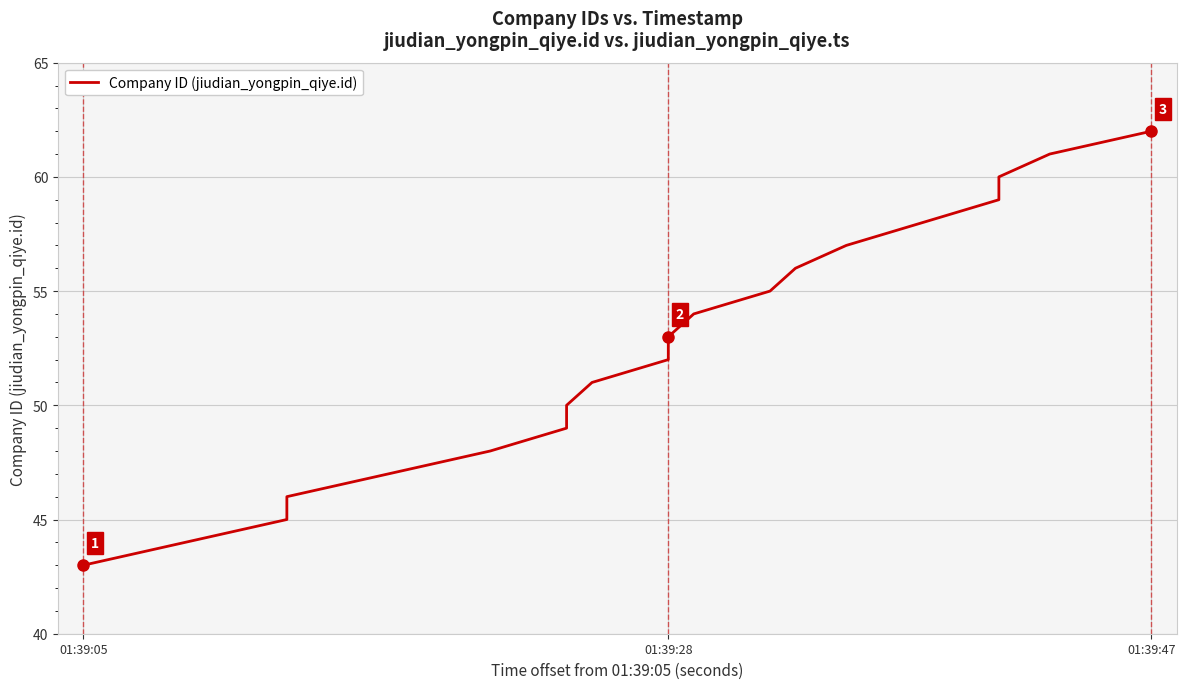

Reading right to left, what are all the values shown in this chart?

62	61	60	59	58	57	56	55	54	53	52	51	50	49	48	47	46	45	44	43